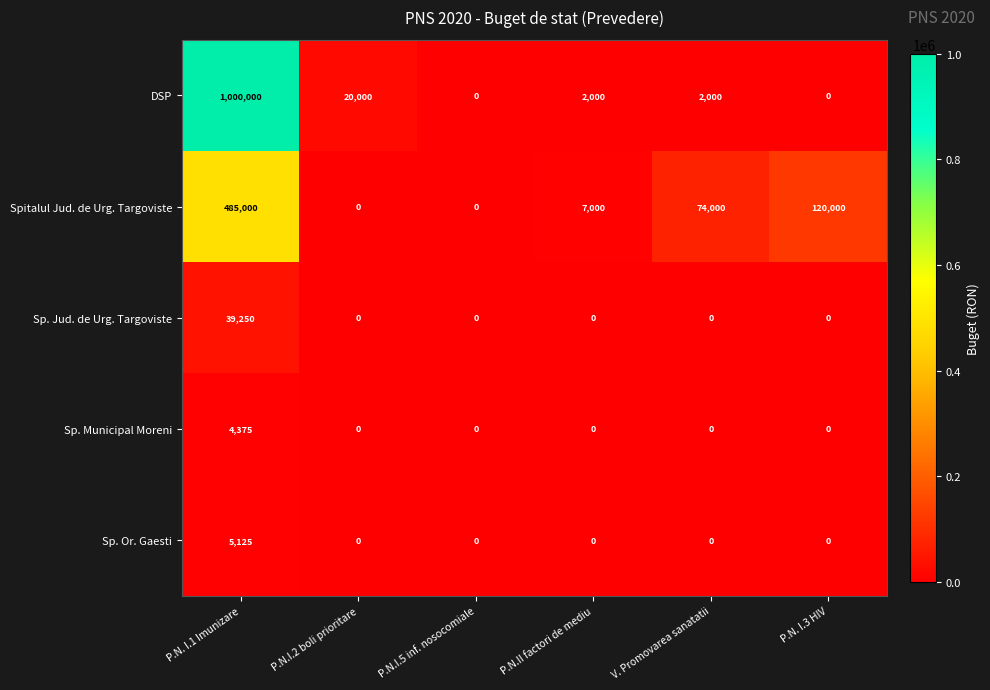

Between P.N.II factori de mediu and P.N. I.3 HIV, which series saw the biggest shift?

Spitalul Jud. de Urg. Targoviste